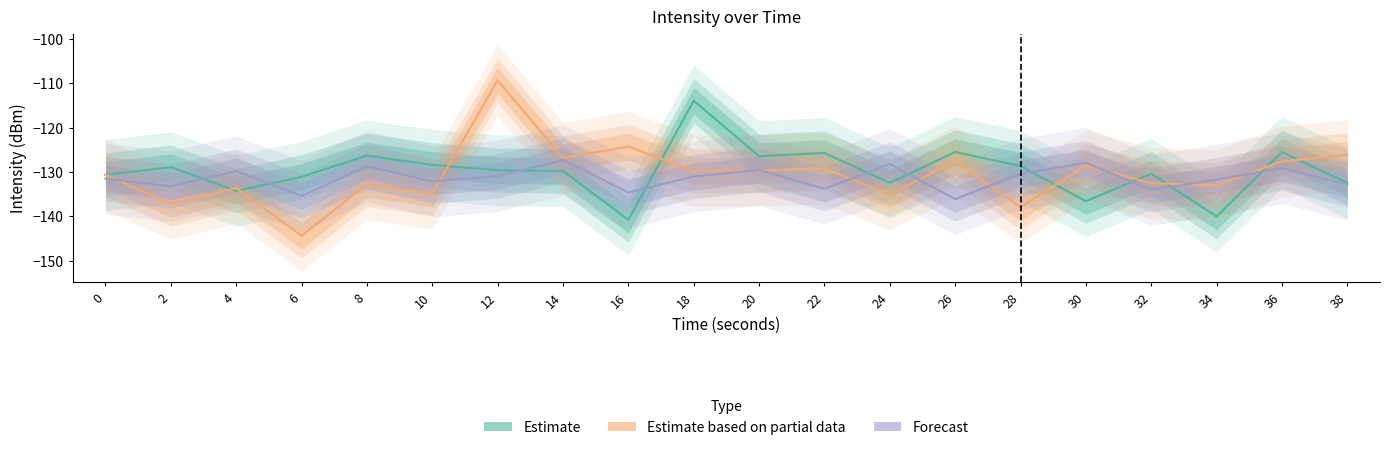

What is the difference between the second highest and minimum values in the Estimate series?

15.3